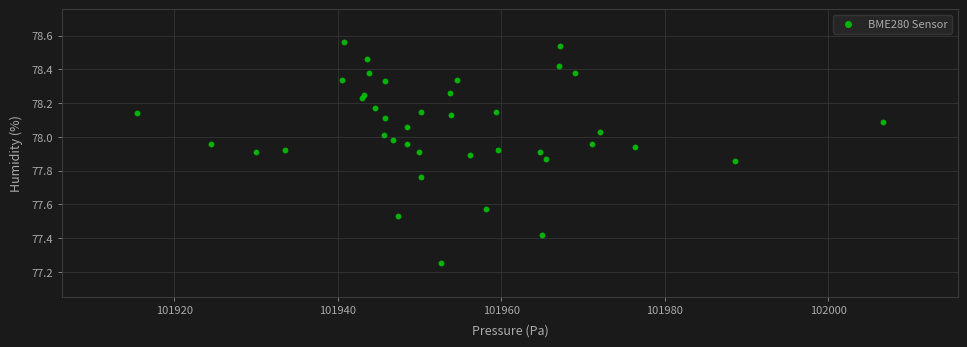

What is the range of X values (max minus min)?

91.2